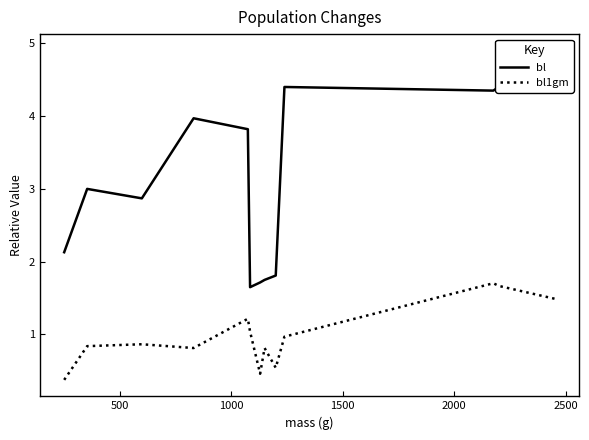

True or false: bl1gm has more than 2 interior local peaks.

True